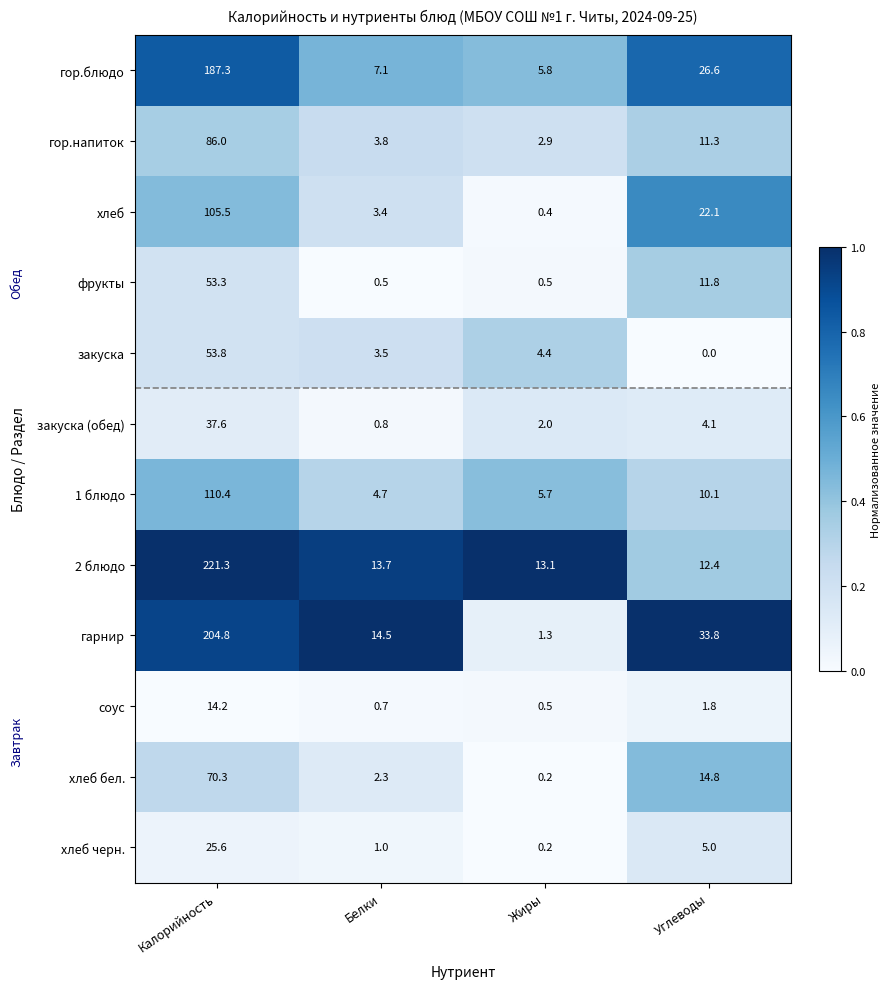

Read the 1 блюдо value at Жиры.

5.7